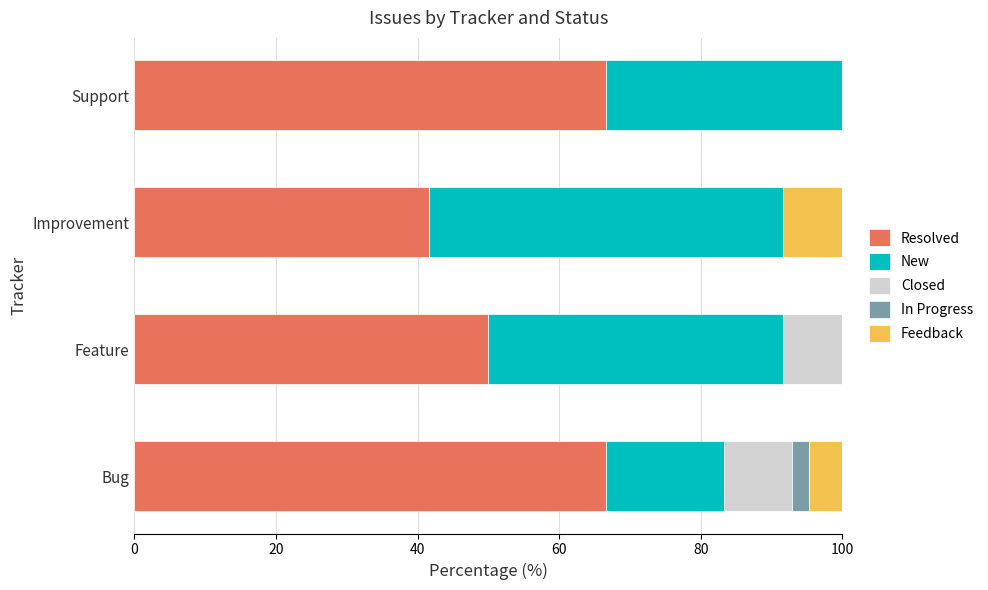

True or false: Resolved has a value of 50.0 at Feature.

True